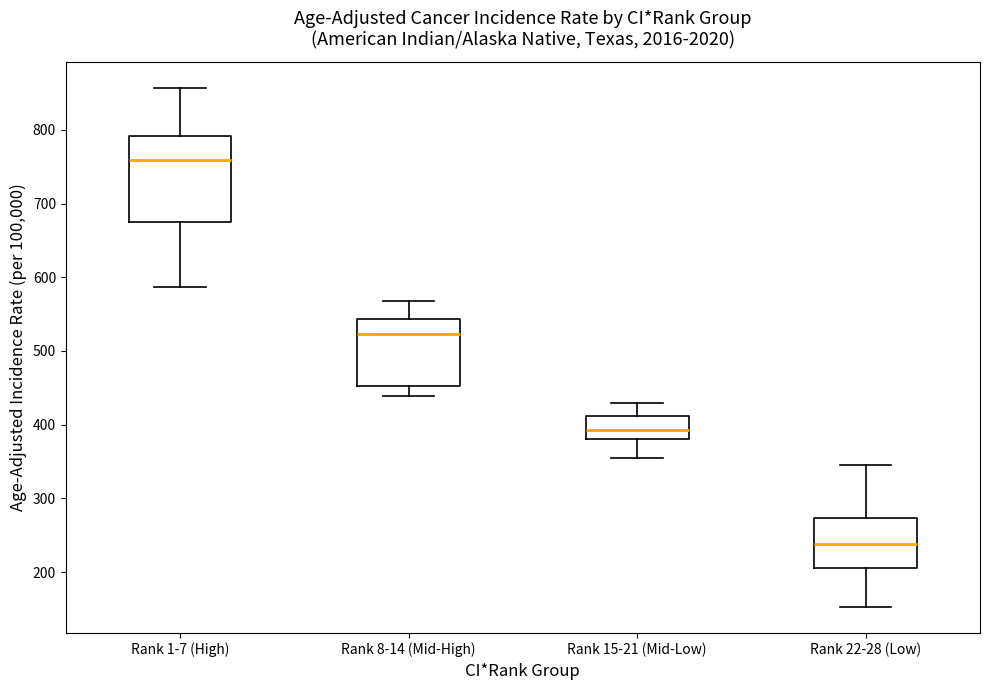

Which box has the lowest median line?

Rank 22-28 (Low)